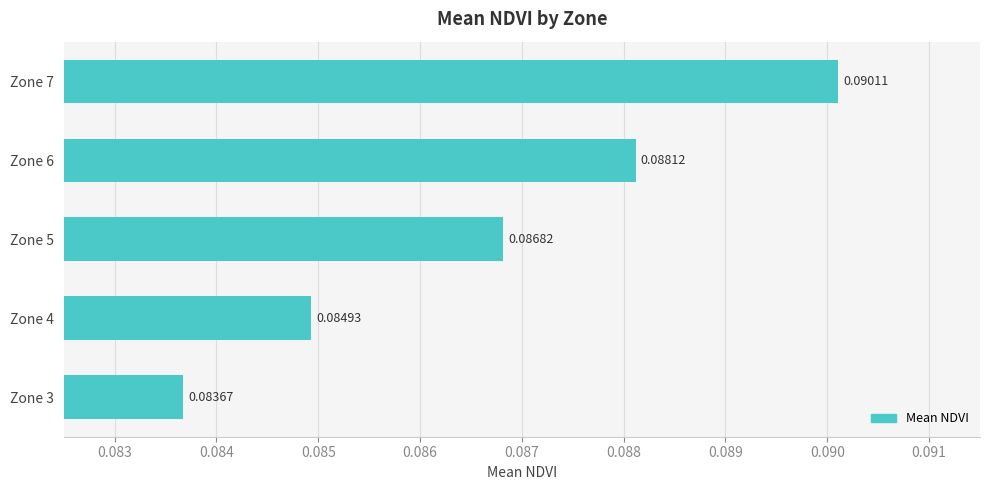

What is the sum of all values?

0.4